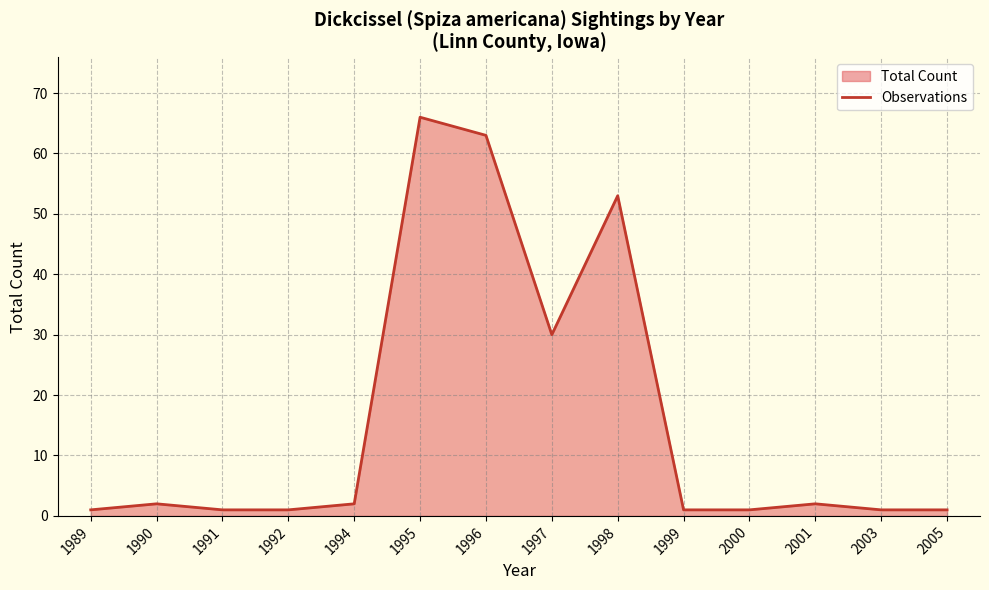

What is the change in value from 1998 to 2000?

-52